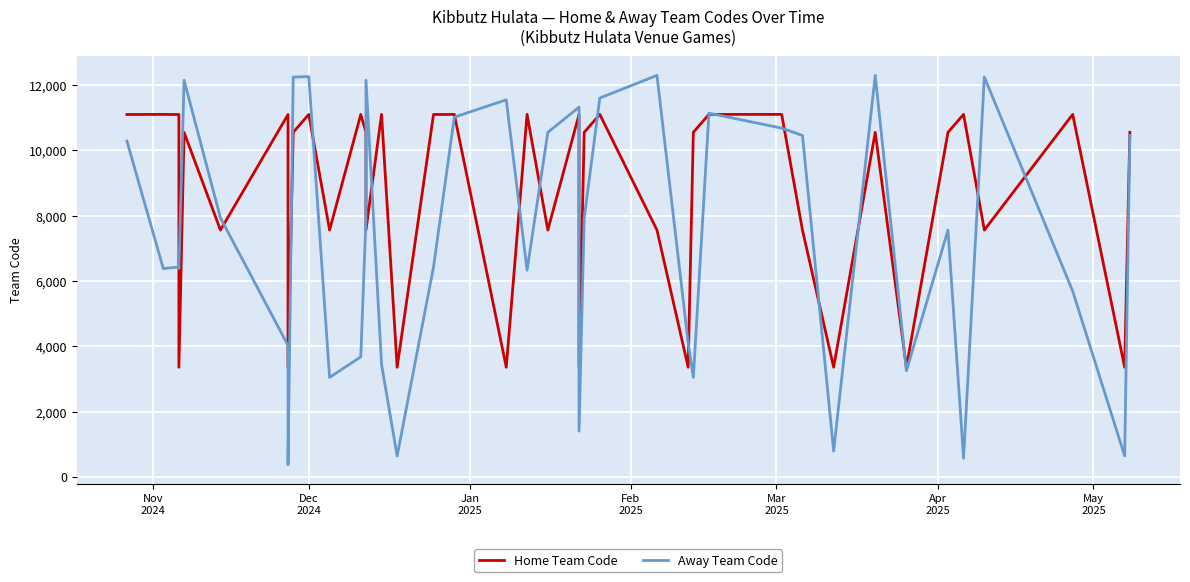

True or false: Home Team Code has a value of 3964 at 17.

False